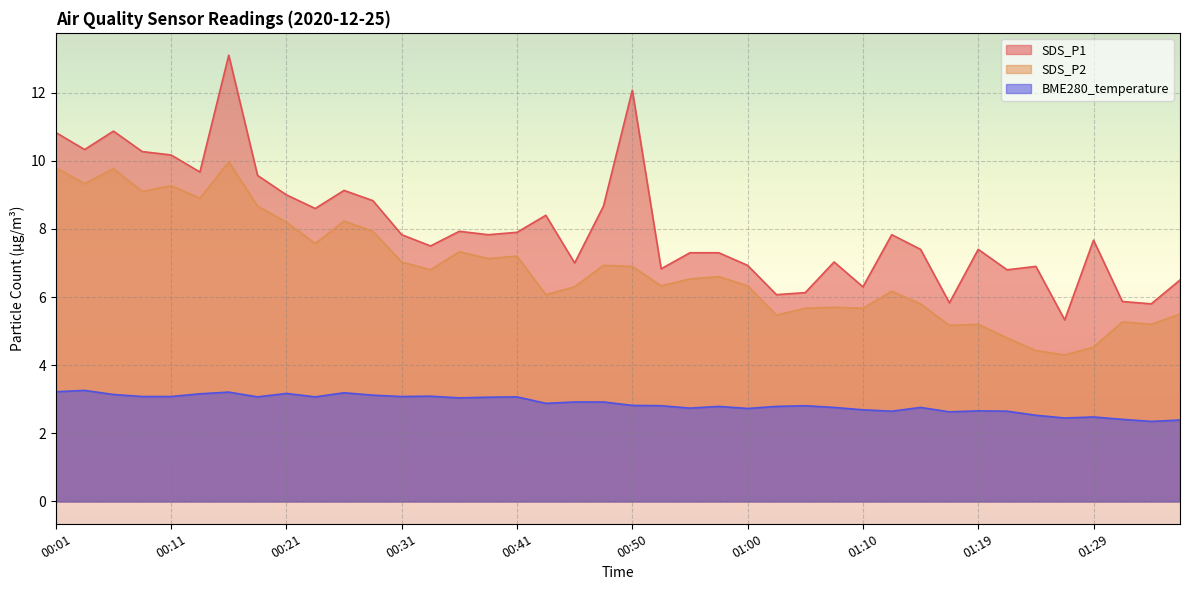

Between 00:18 and 01:12, which series saw the biggest shift?

SDS_P2